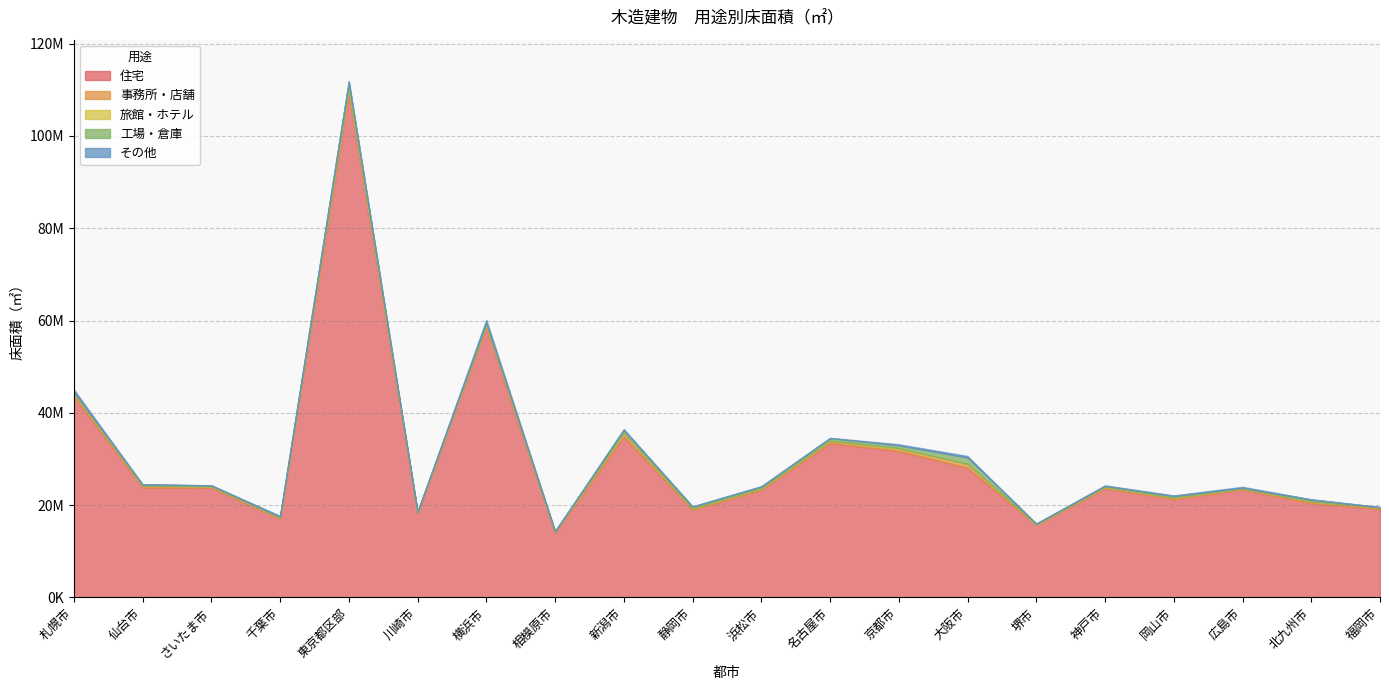

What is the minimum value for その他?

12243